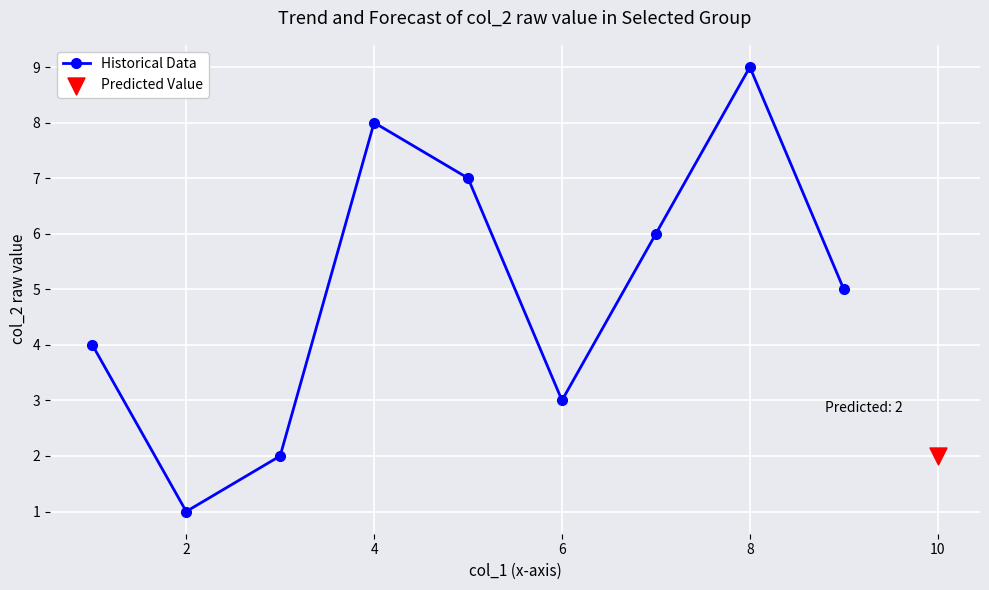

What is the maximum value for Historical Data?

9